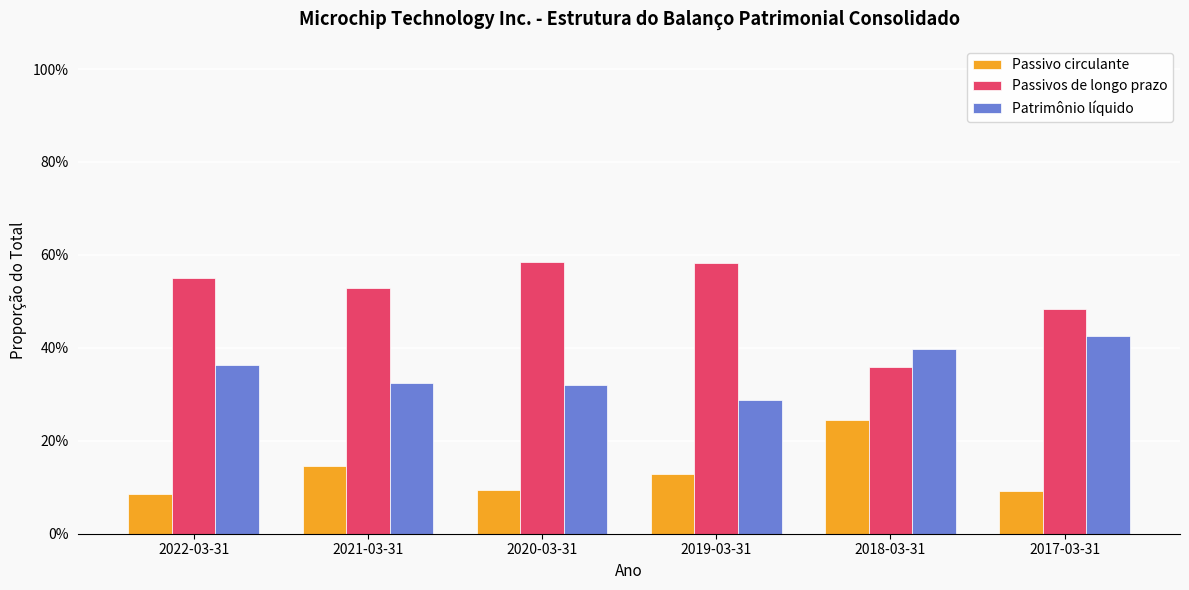

At 2019-03-31, list the series in order from largest to smallest.

Passivos de longo prazo, Patrimônio líquido, Passivo circulante